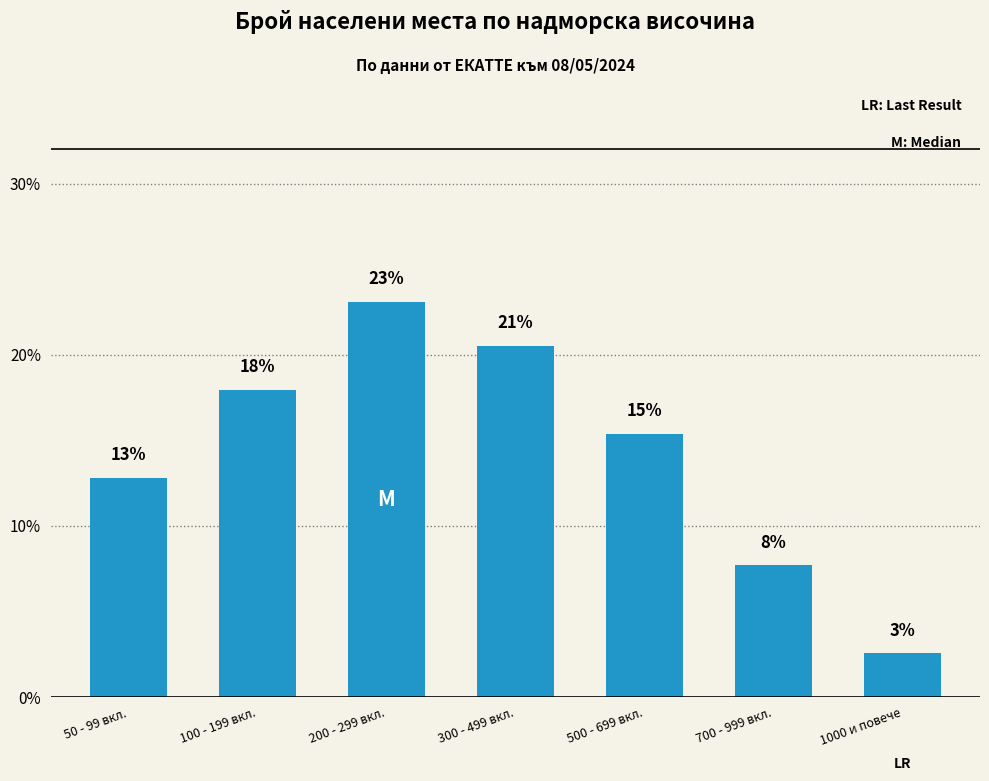

How many bars are there in total?

7